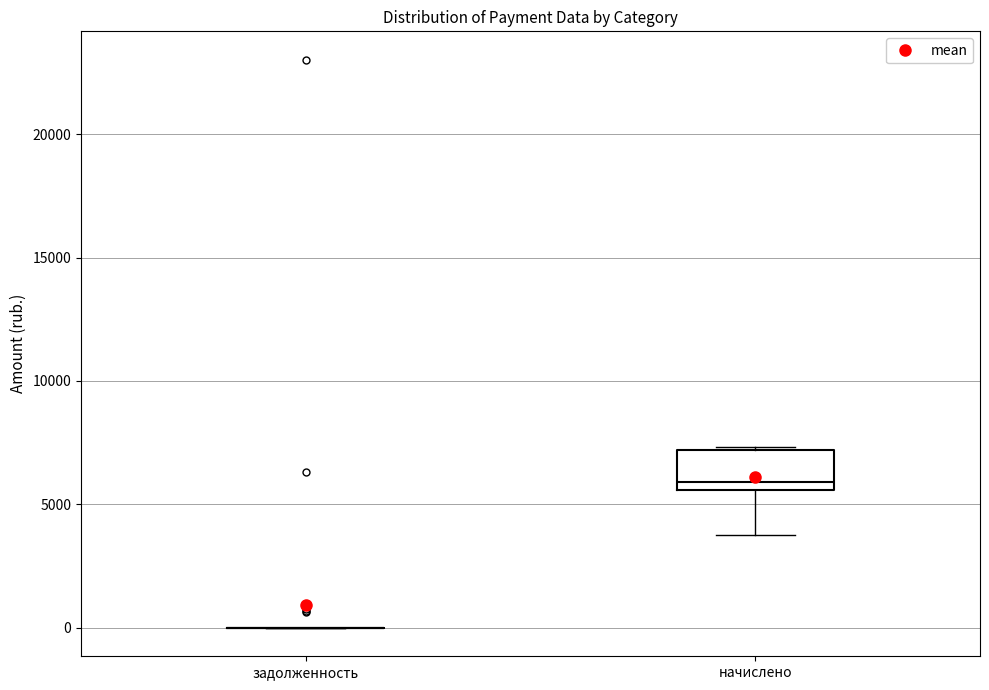

Where is the lower edge of the box for начислено on the y-axis? The values are not printed on the chart, so give them approximately, as read against the axis.

5500